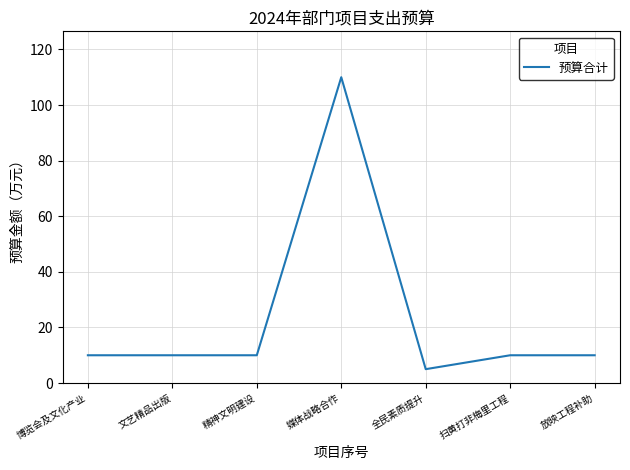

What position from the left is 文艺精品出版?

2